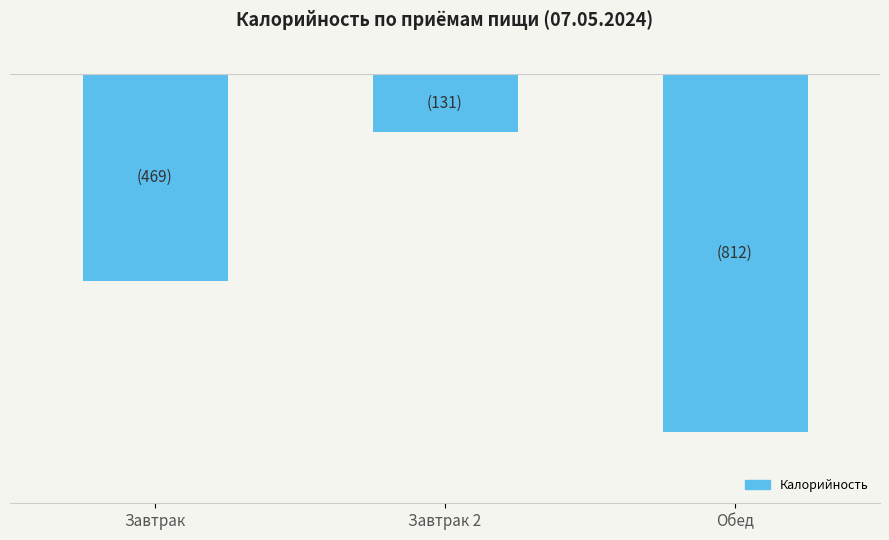

At which category does the chart reach its minimum across all series?

Обед